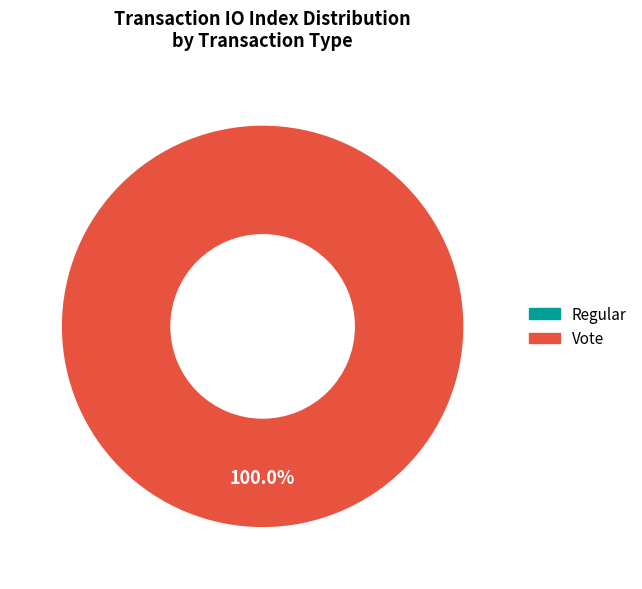

Rank the categories by value from lowest to highest.

Regular, Vote